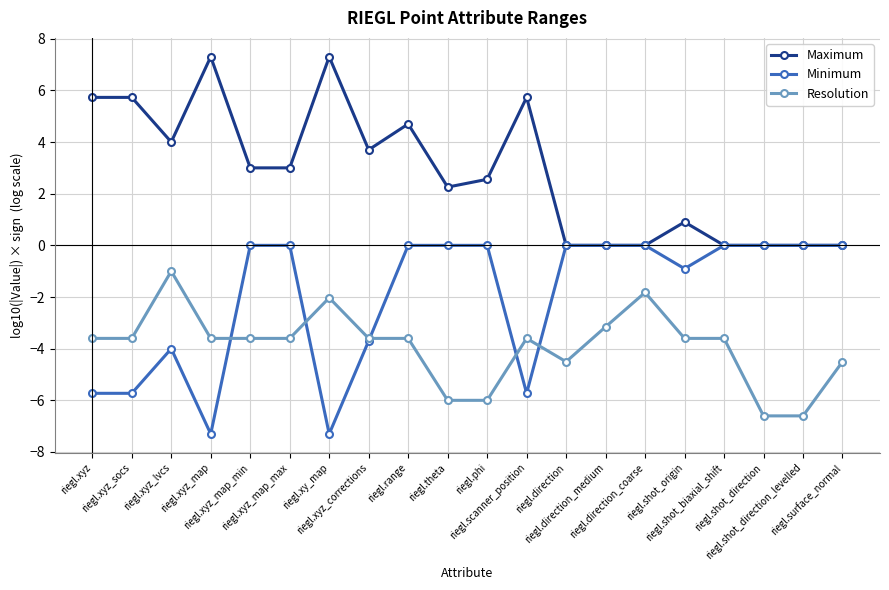

Rank the series by their maximum value, from lowest to highest.

Resolution, Minimum, Maximum